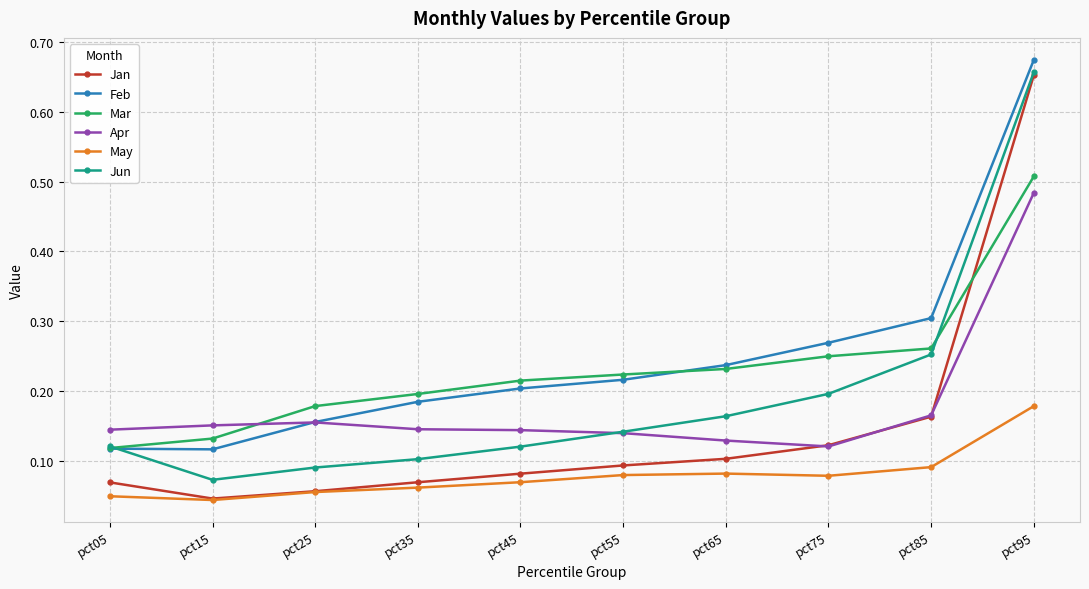

At which label does Jun reach its peak?

pct95